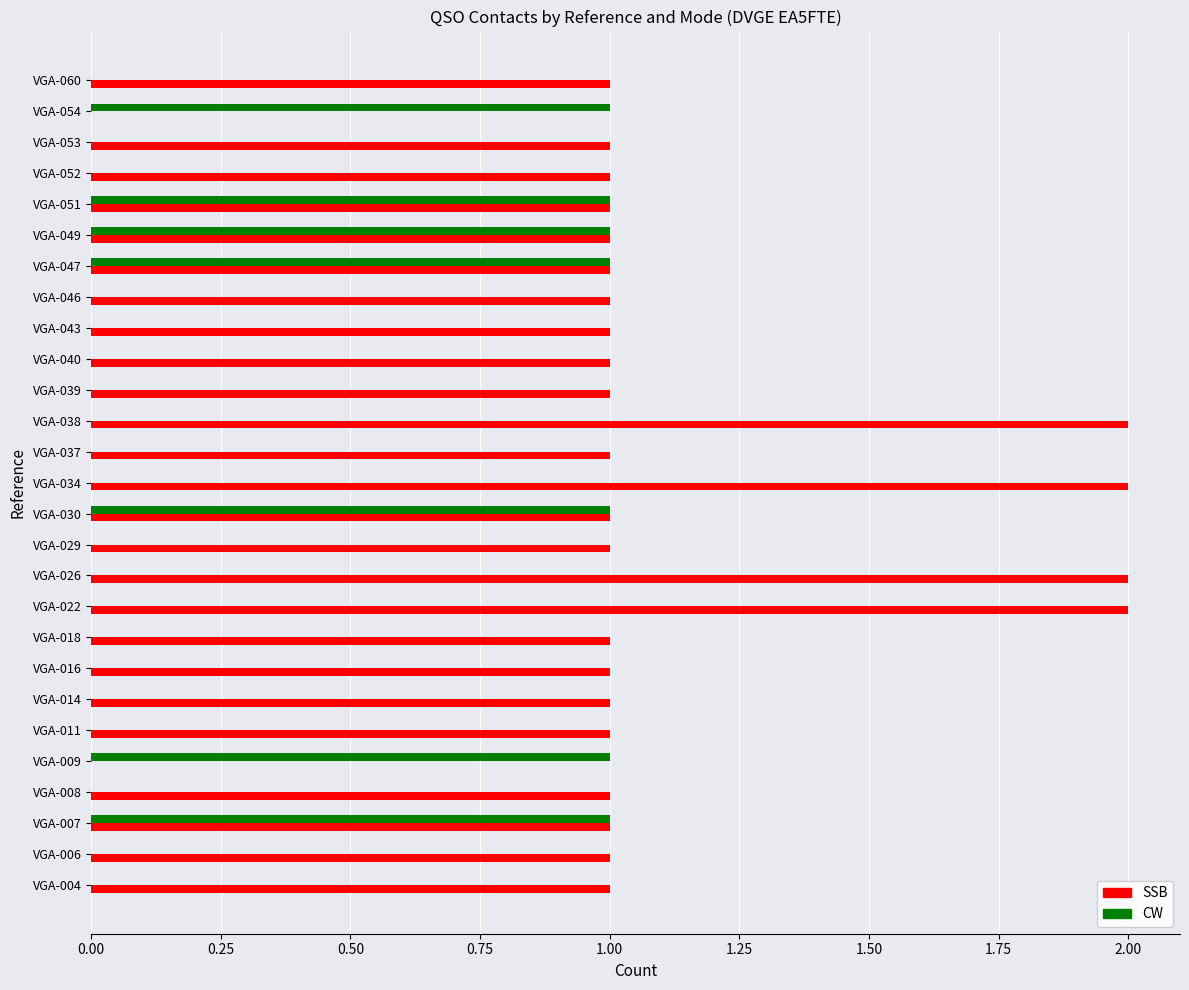

The value of CW at VGA-029 is 0. True or false?

True